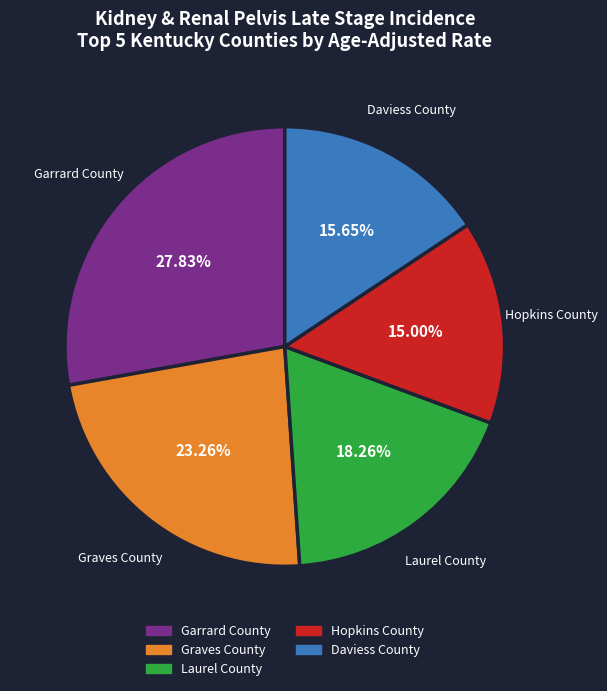

Is there a majority slice in this chart?

No